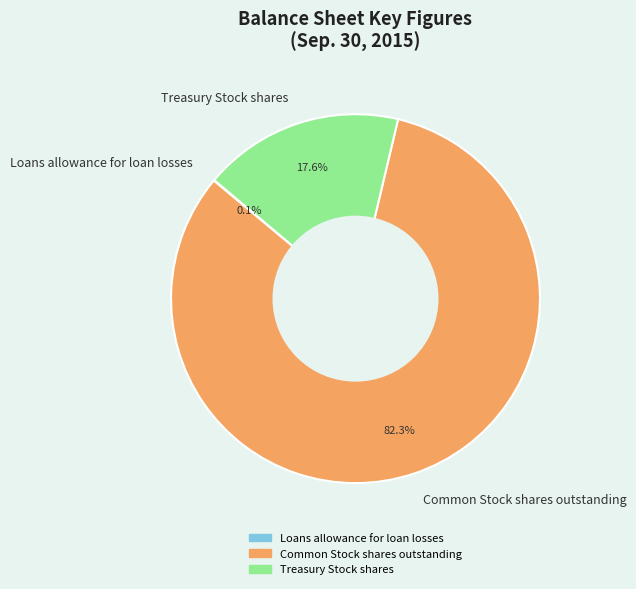

What percentage is the Treasury Stock shares slice, to the nearest percent?

18%